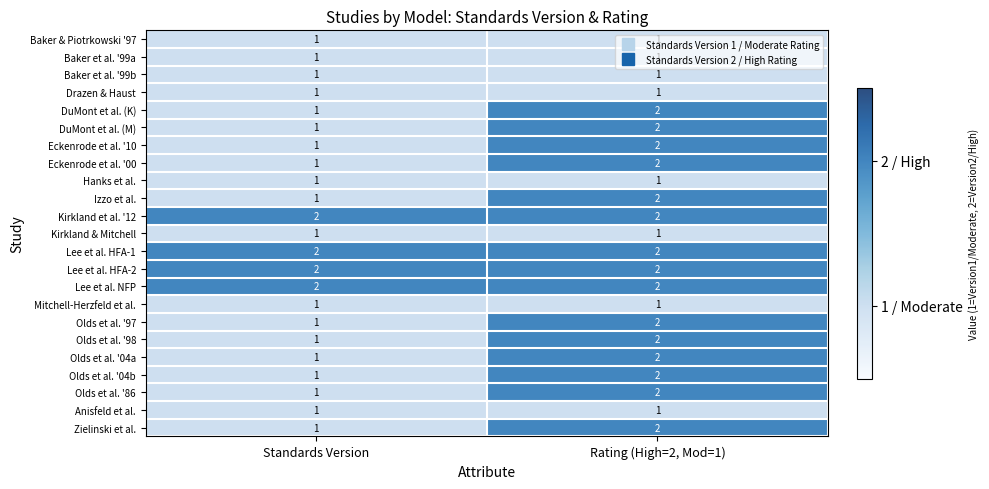

What is the total value across all series at Rating (High=2, Mod=1)?

38